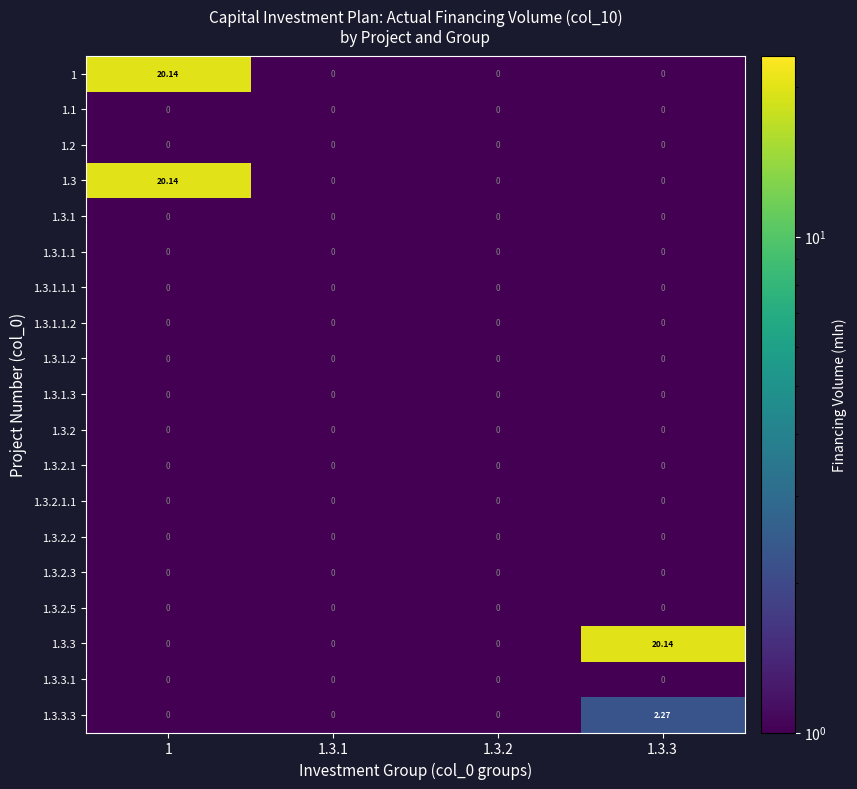

At which category is the sum across all series the highest?

1